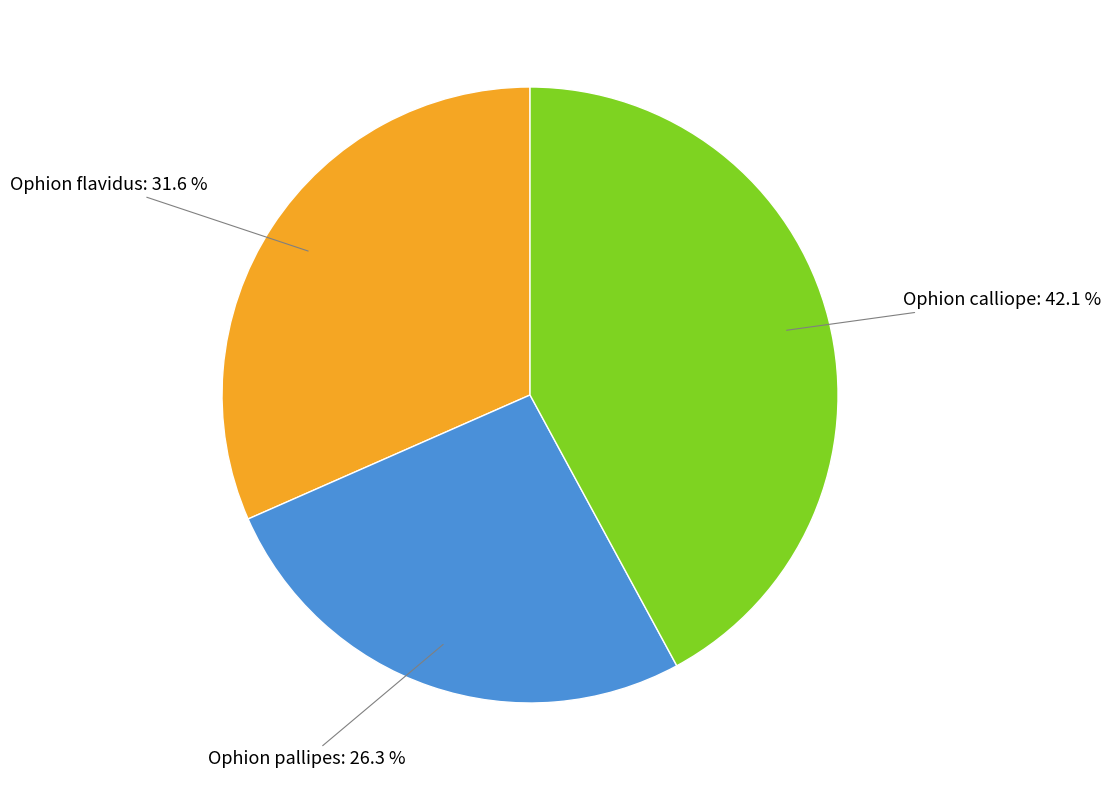

Count the number of slices in the pie.

3